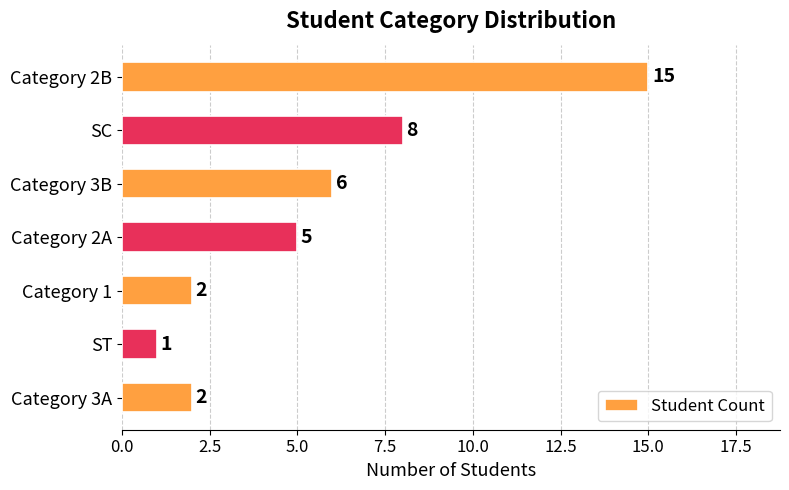

What is the sum of all values?

39